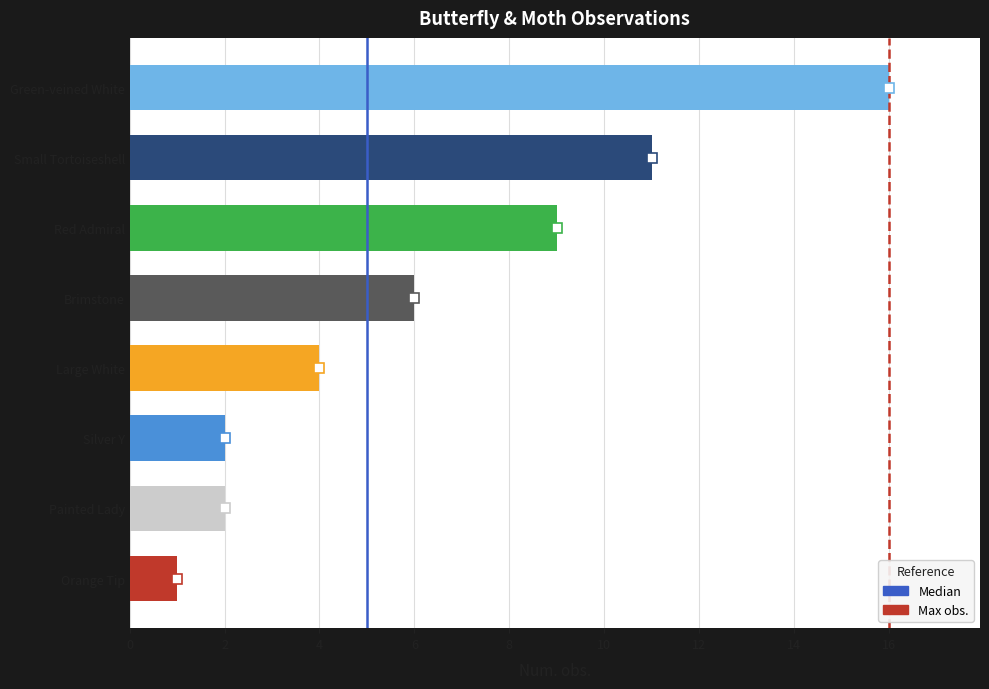

The value at Painted Lady is 2. True or false?

True